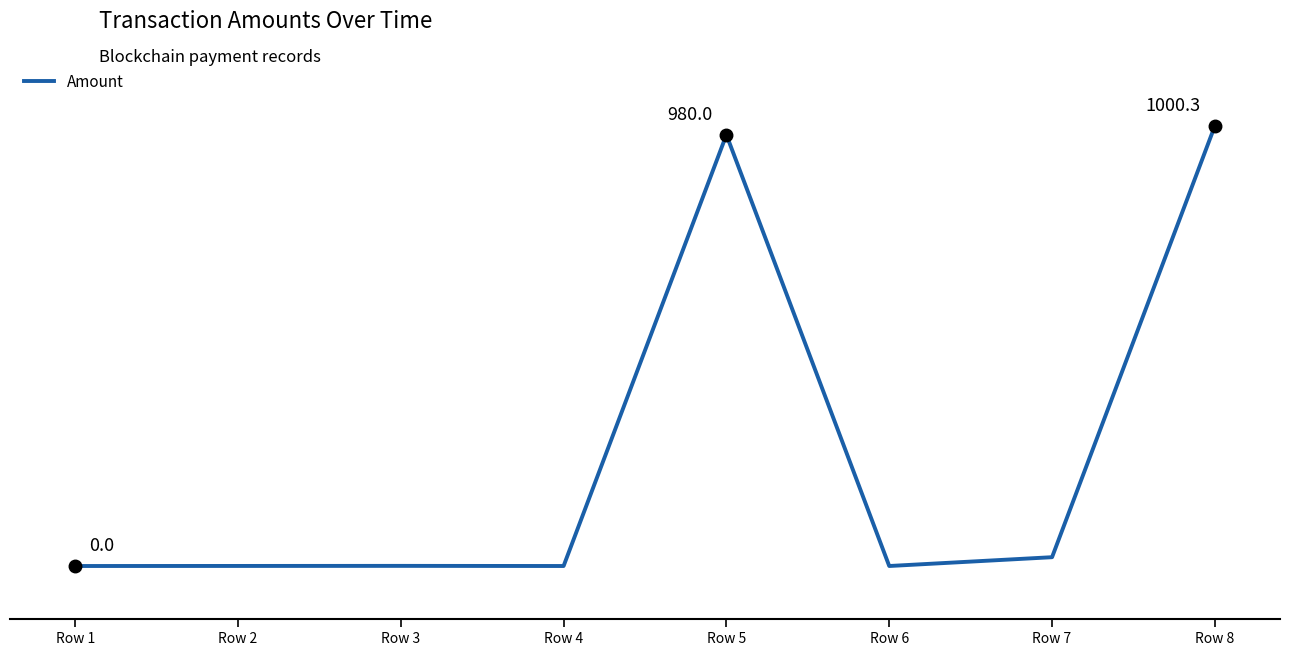

Rank the categories by value from highest to lowest.

Row 8, Row 5, Row 7, Row 3, Row 2, Row 1, Row 4, Row 6